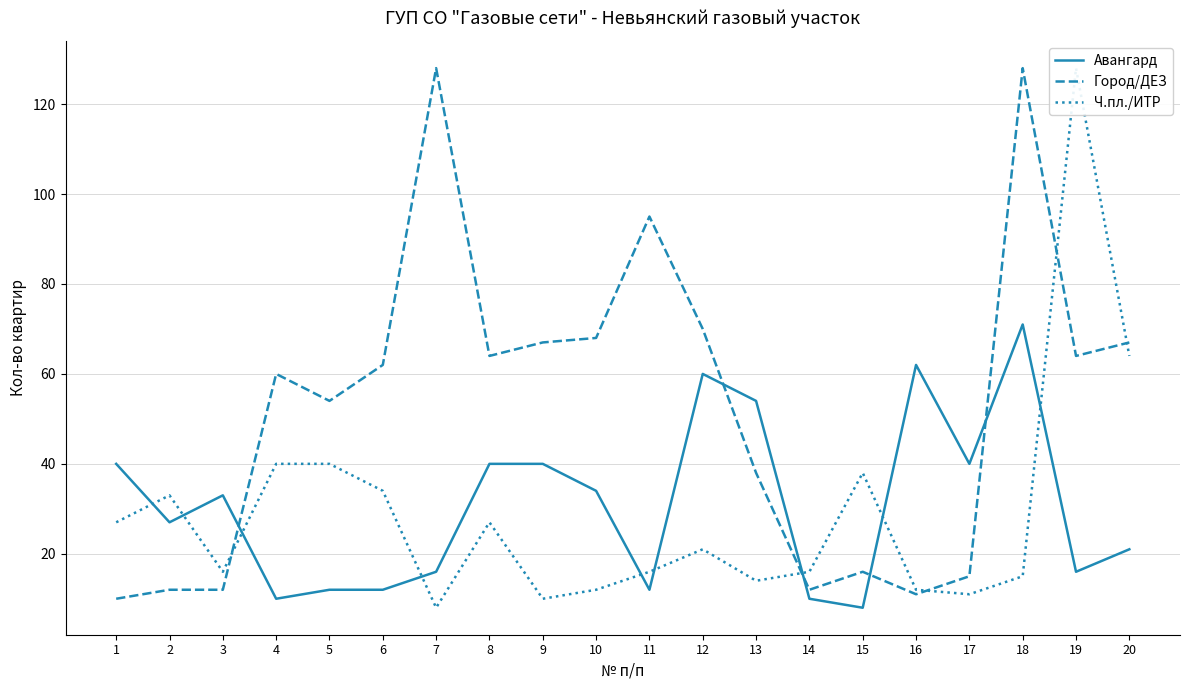

How many values in the Город/ДЕЗ series exceed 62?

9